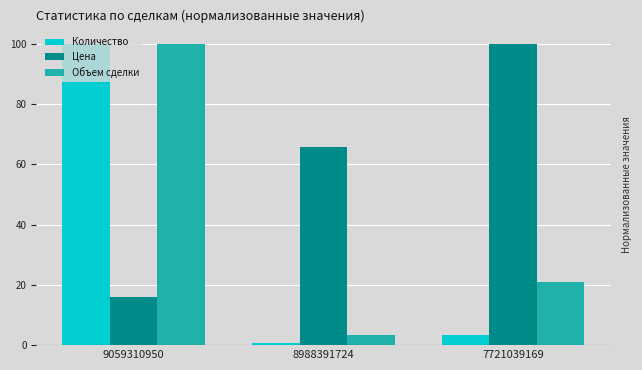

What is the sum of all Цена values?

181.4